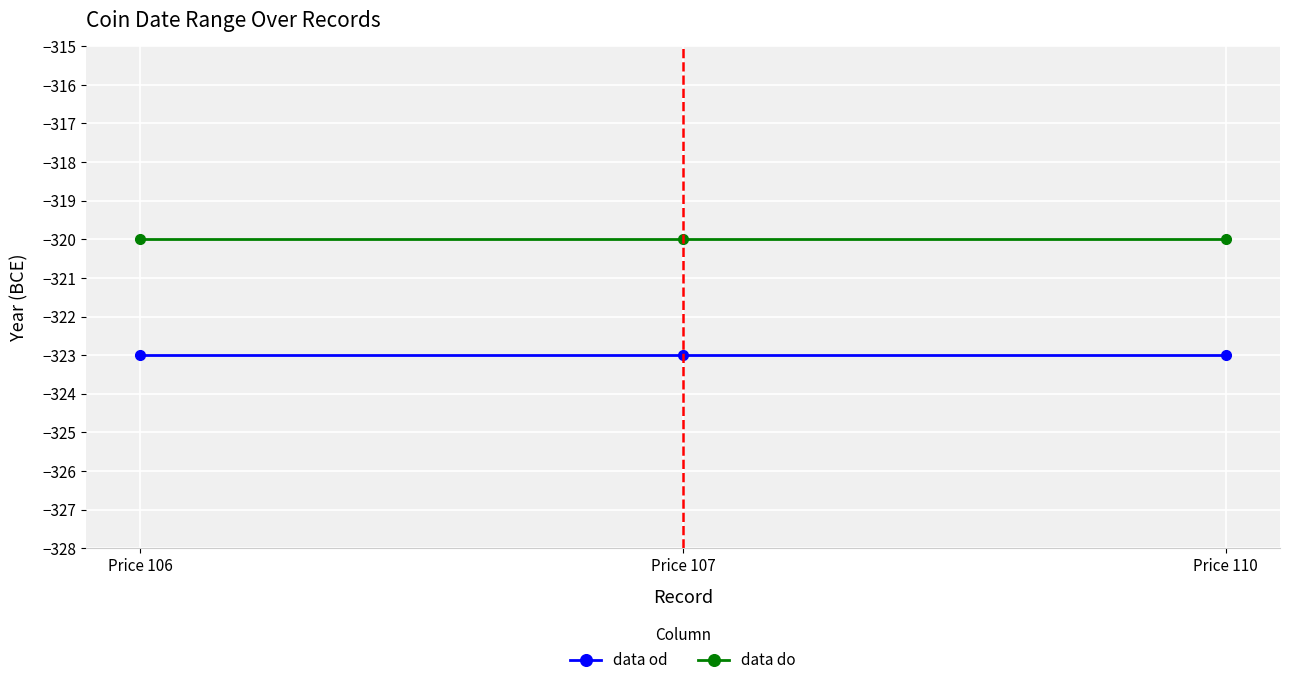

Rank the series by their average value, from highest to lowest.

data do, data od